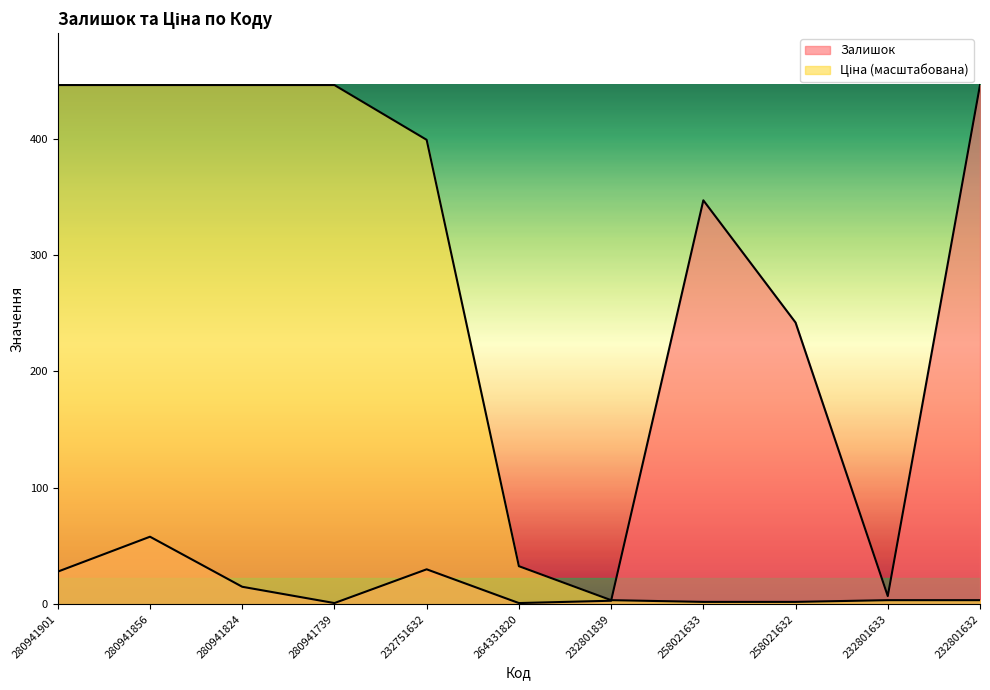

At which label does Залишок first exceed 28?

280941856